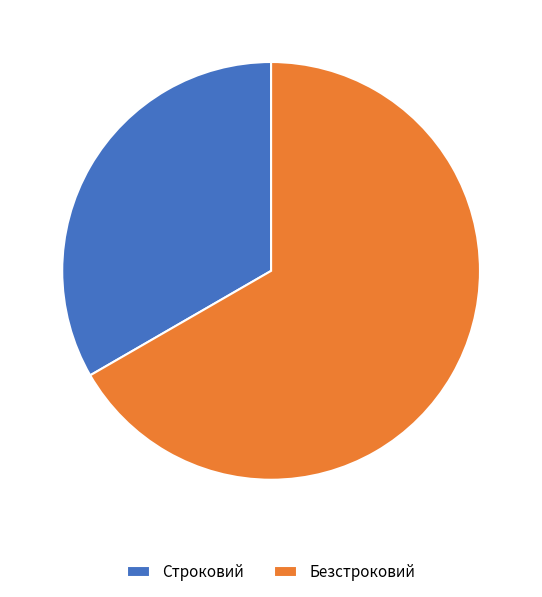

Does Безстроковий account for over 50% of the chart?

Yes